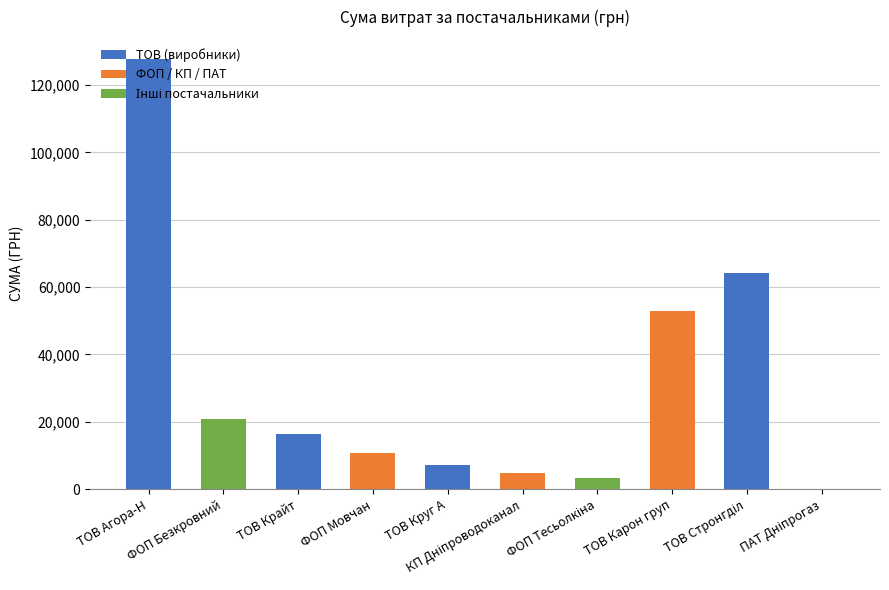

Read the value at ТОВ Агора-Н.

127872.8